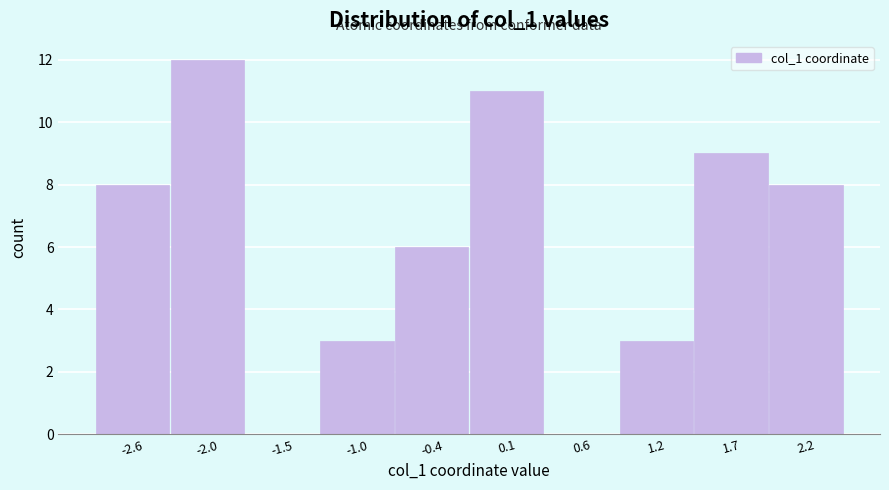

Reading left to right, list every bar in this chart as the range it spans on the x-axis followed by its height. Neither the bar edges nor the heights are printed on the chart, so give them approximately, as read against the axes.

-2.8 to -2.3: 8
-2.3 to -1.8: 12
-1.8 to -1.2: 0
-1.2 to -0.7: 3
-0.7 to -0.2: 6
-0.2 to 0.4: 11
0.4 to 0.9: 0
0.9 to 1.4: 3
1.4 to 2.0: 9
2.0 to 2.5: 8